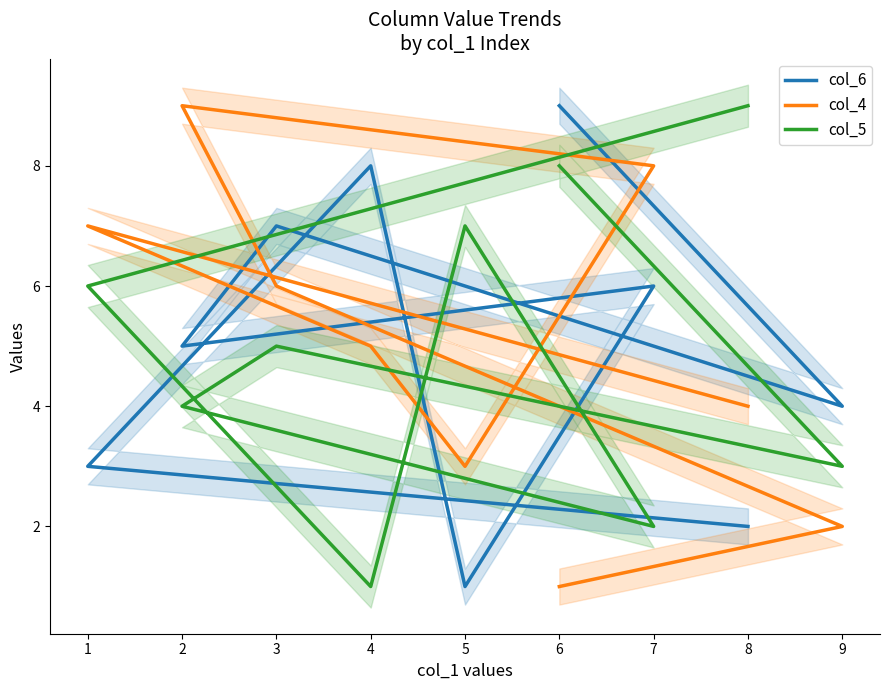

Between 9 and 2, which is larger?

2